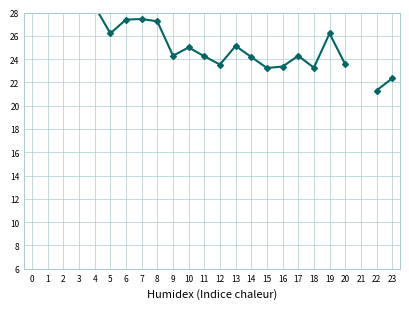

What is the value of the 1st point from the left?

33.0